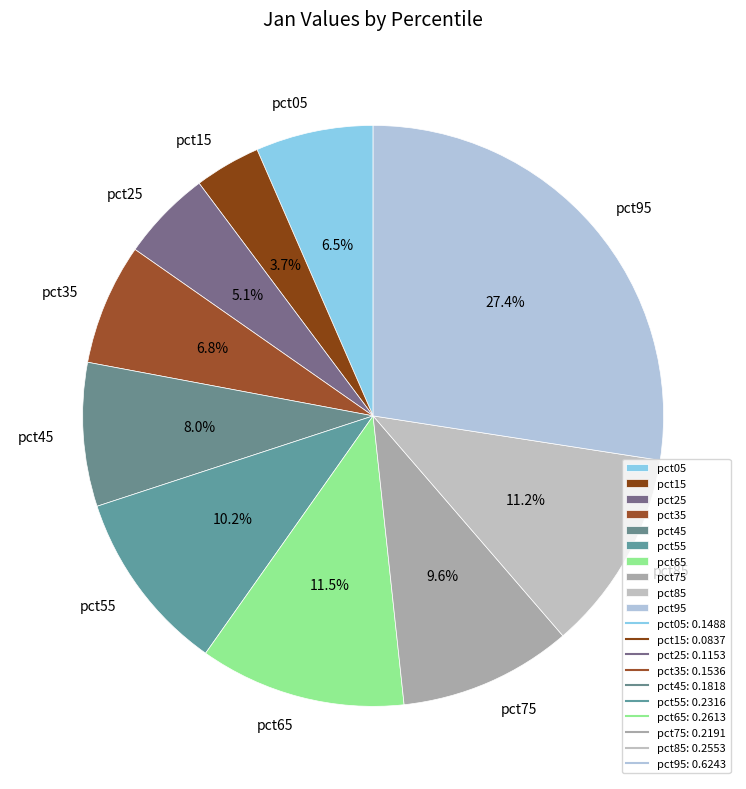

What is the largest slice in the pie chart?

pct95